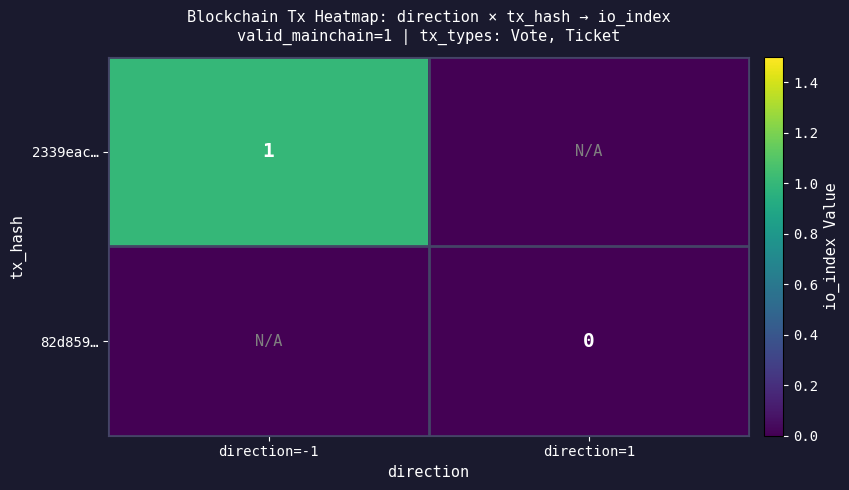

What is the spread (max minus min) of values at direction=-1?

1